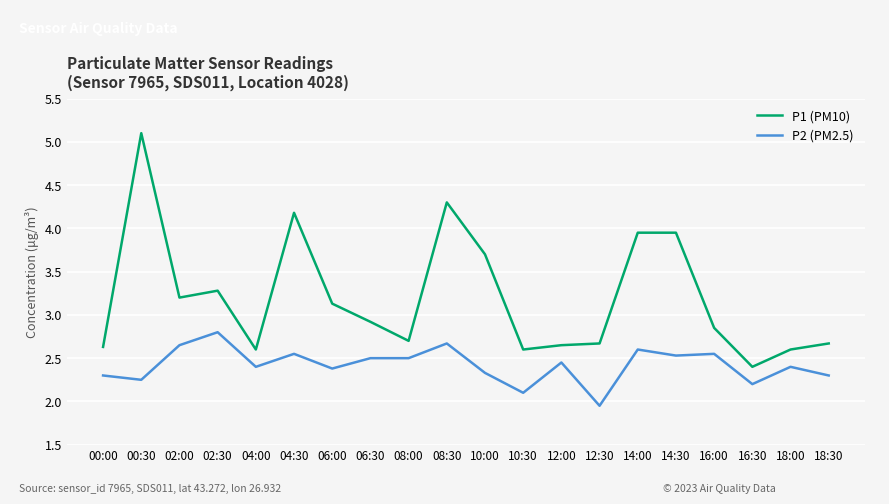

List the series in order of their overall mean, highest first.

P1 (PM10), P2 (PM2.5)